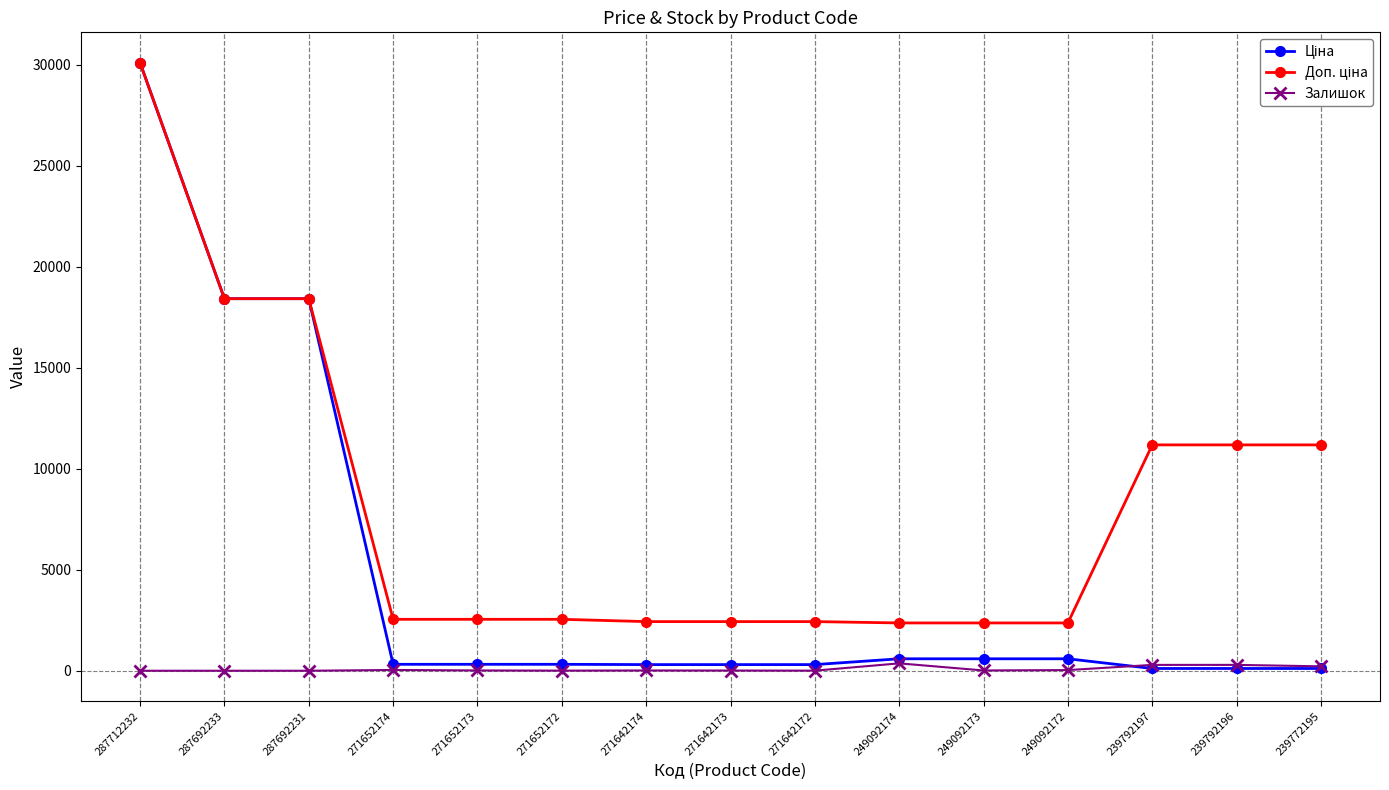

At how many categories does at least one series exceed 6466?

6